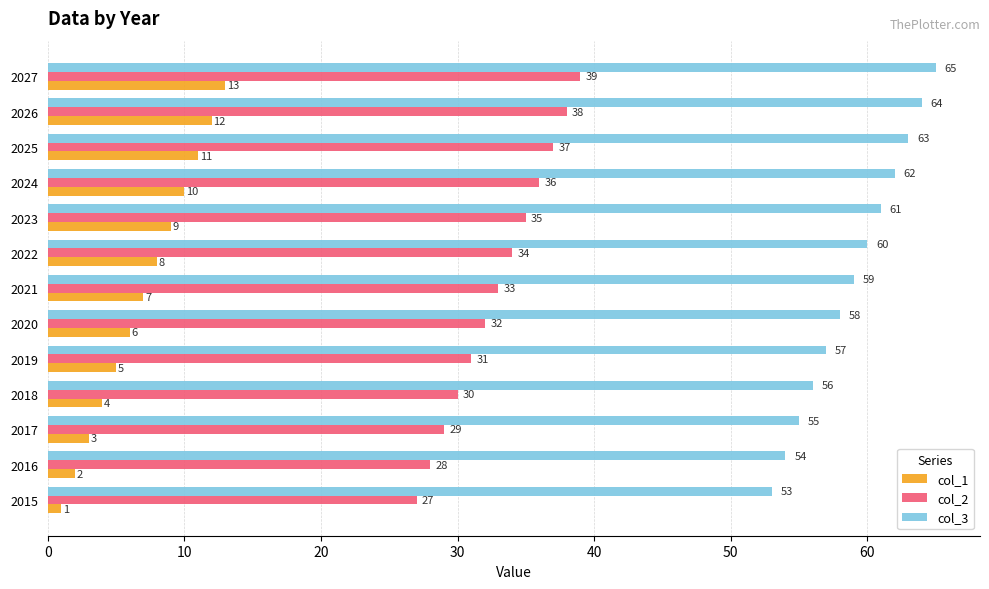

What is the difference between the highest and lowest values at 2022?

52